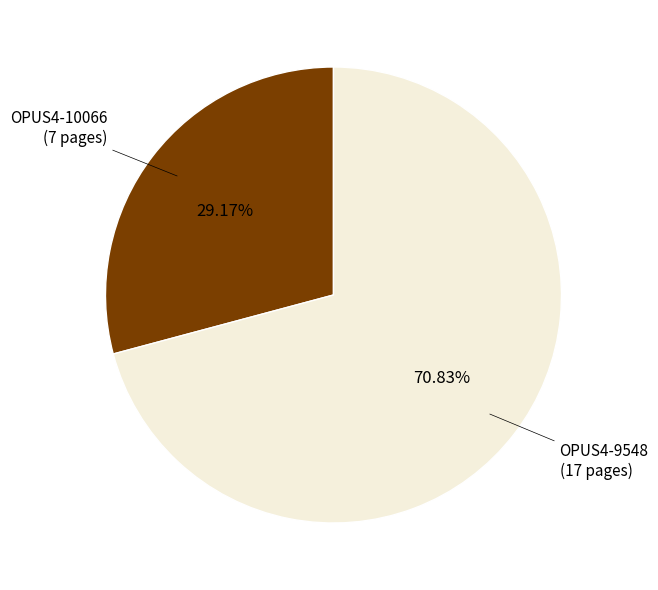

Is there any slice that represents more than half of the pie?

Yes